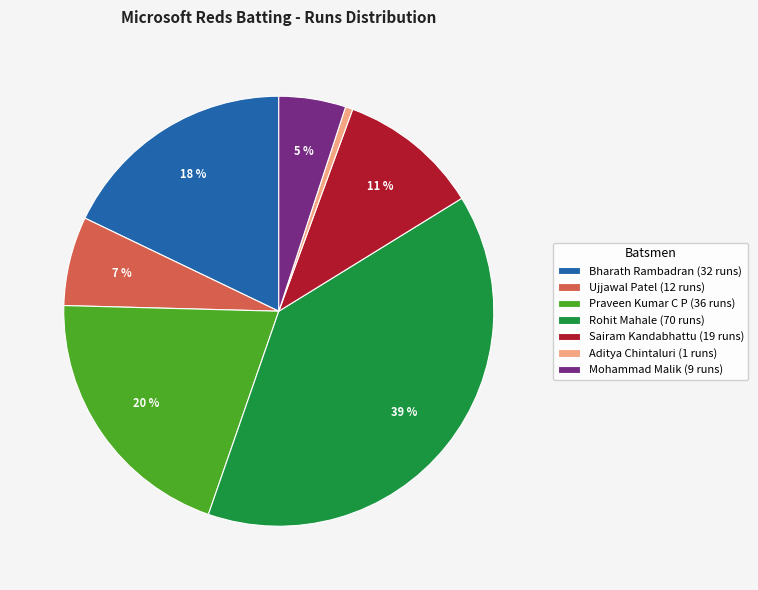

Is it true that Mohammad Malik (9 runs) is 5% of the pie?

True